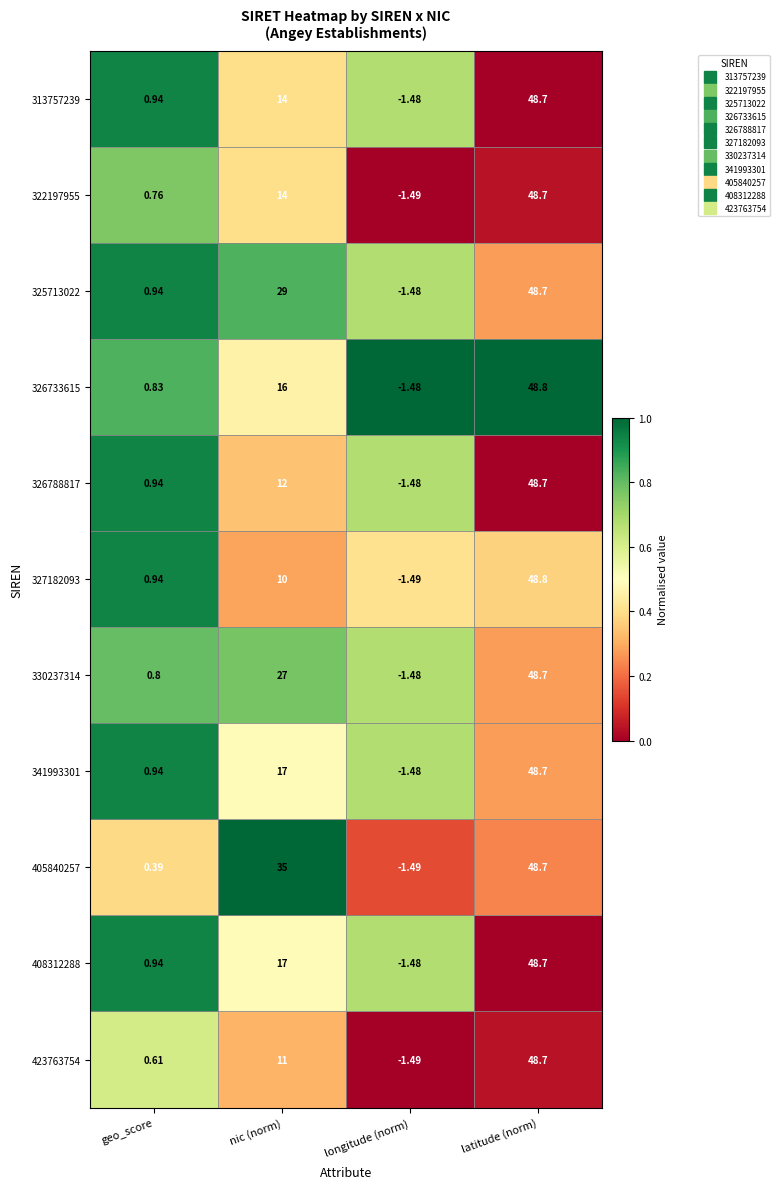

Which category has the highest value in the 405840257 series?

latitude (norm)